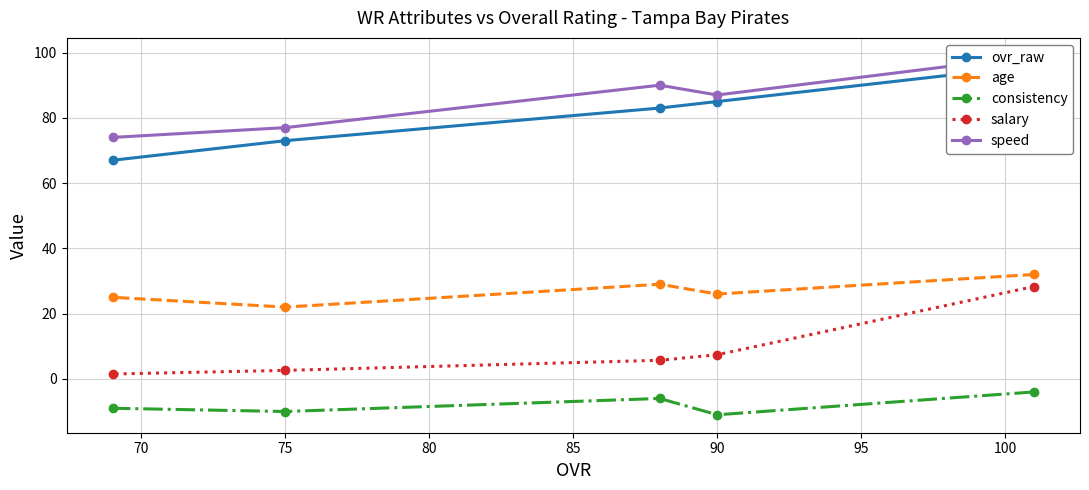

True or false: speed and salary intersect in this chart.

False